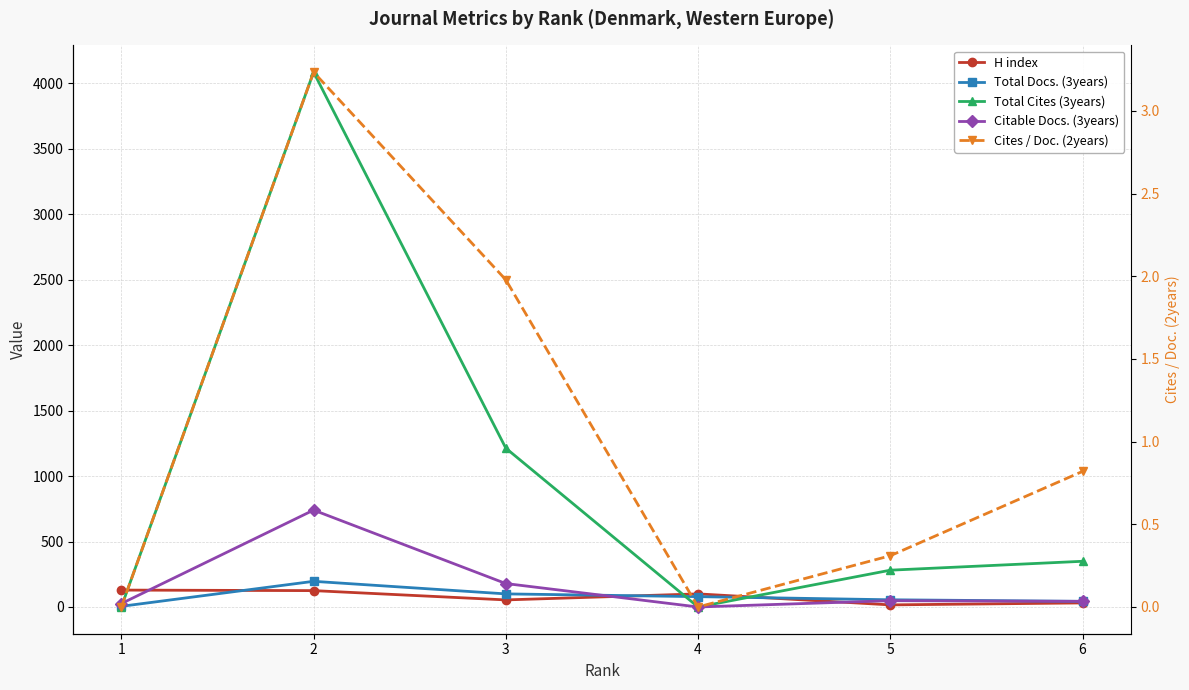

What is the difference between the Total Docs. (3years) values at 5 and 4?

24.0